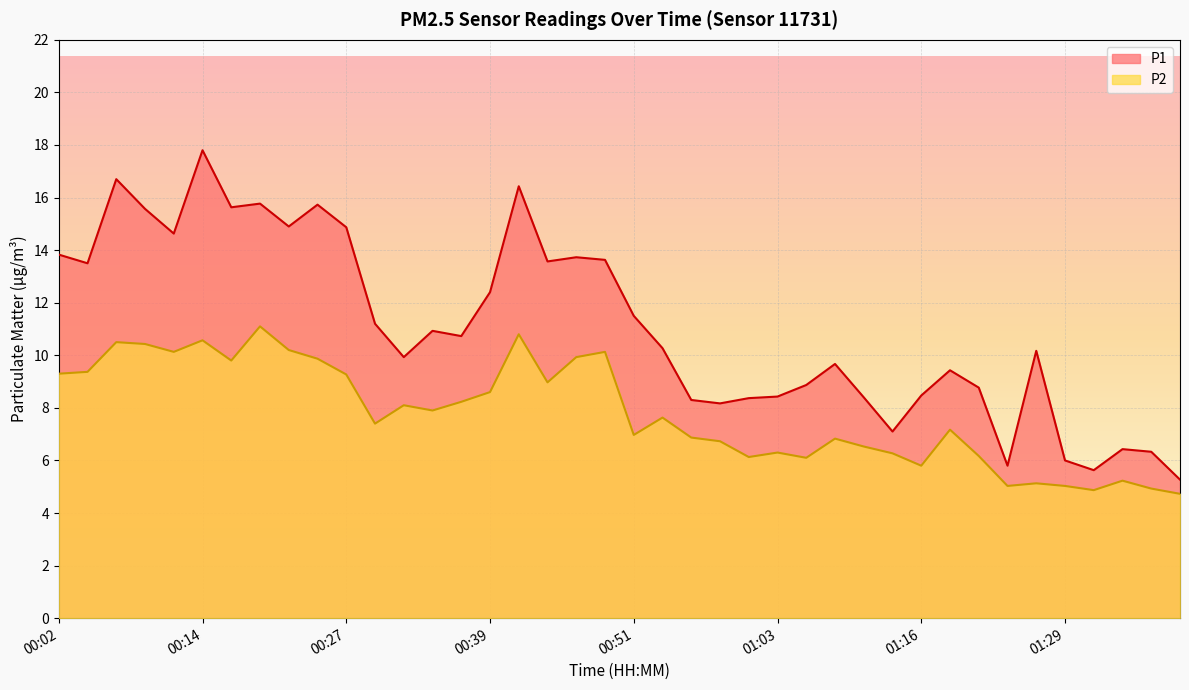

What position from the left is 00:19?

8